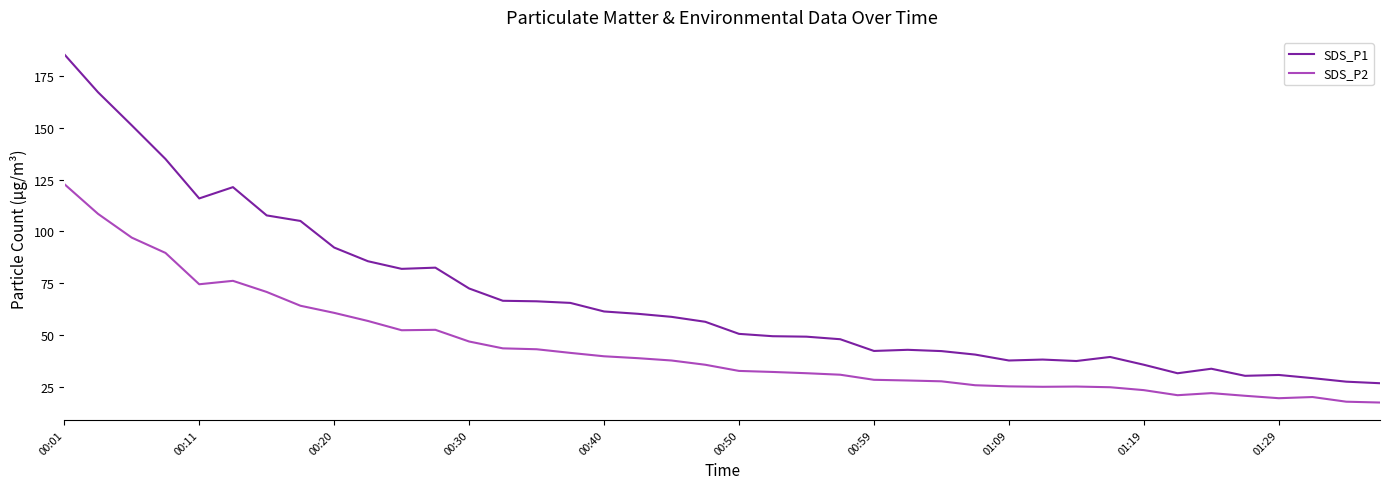

What is the difference between the maximum and minimum values in the SDS_P1 series?

158.5